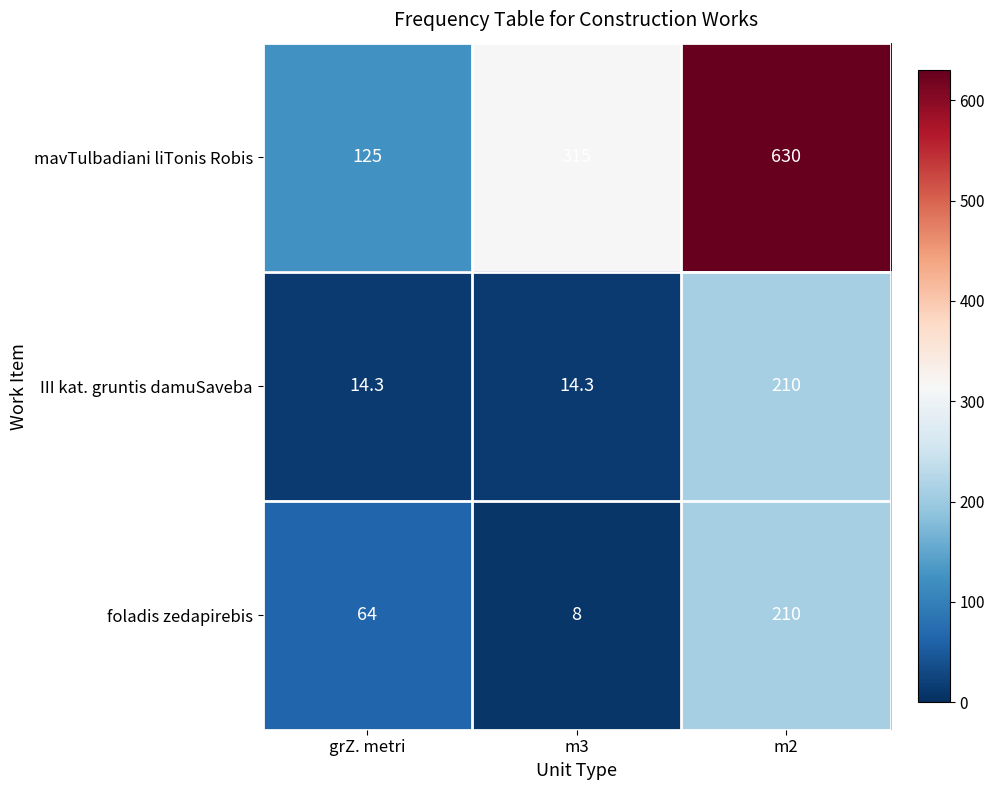

What is the spread (max minus min) of values at m3?

307.0